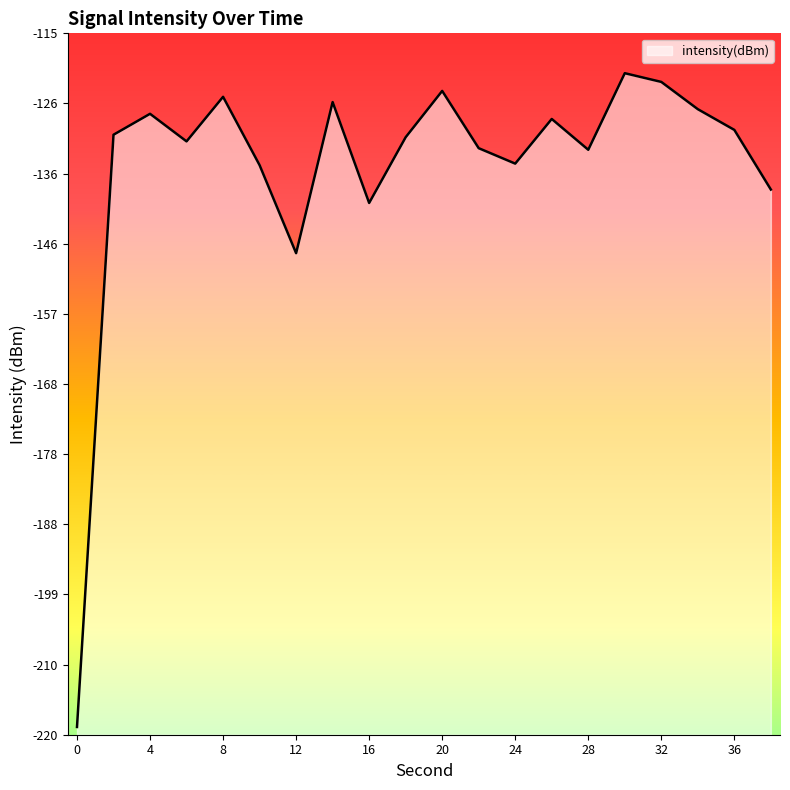

Is it true that the value at 6 is -131.2?

True